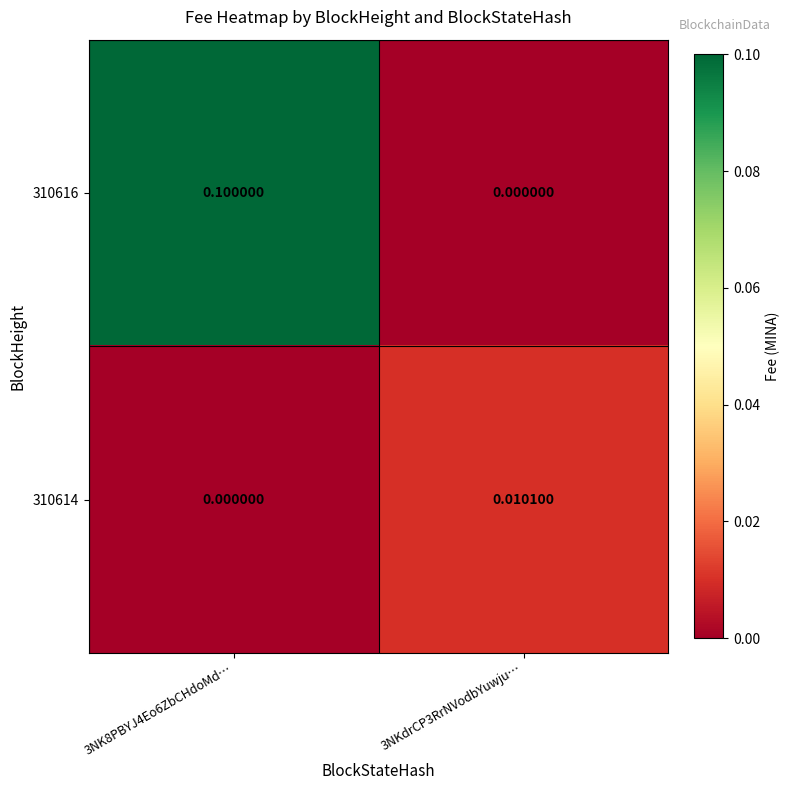

Is the value of 310614 at 3NKdrCP3RrNVodbYuwju… greater than the value of 310616 at 3NK8PBYJ4Eo6ZbCHdoMd…?

No